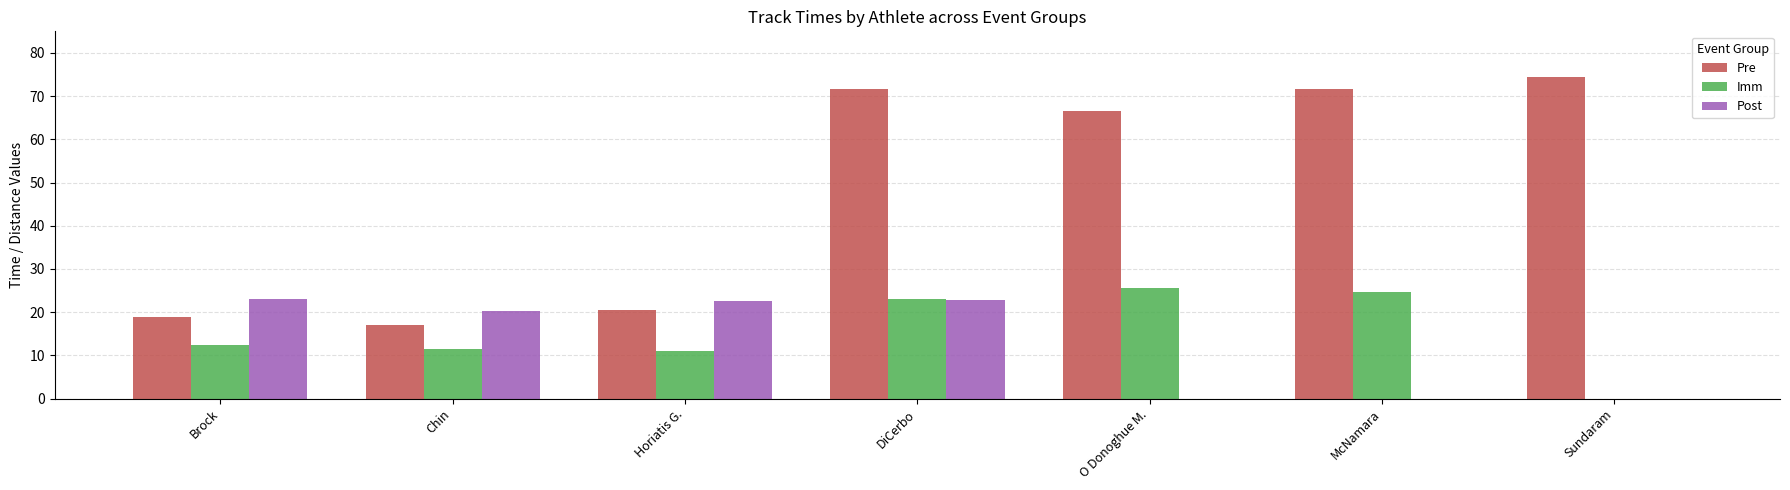

How many groups of bars are there?

7